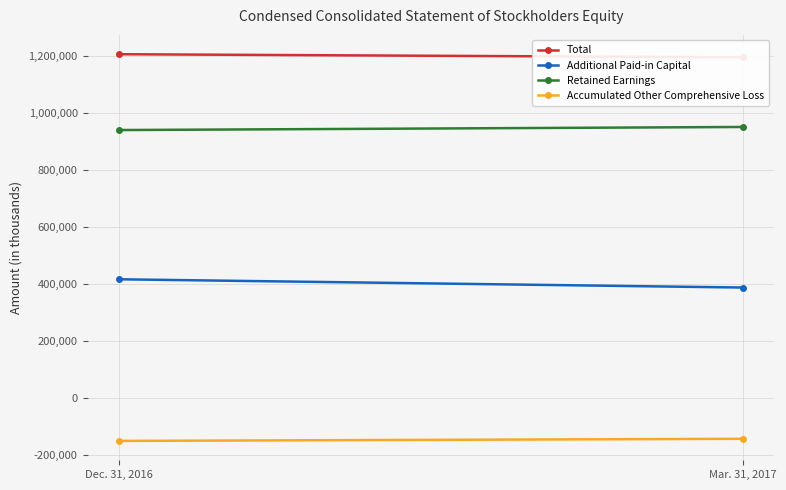

What is the sum of all Additional Paid-in Capital values?

804613